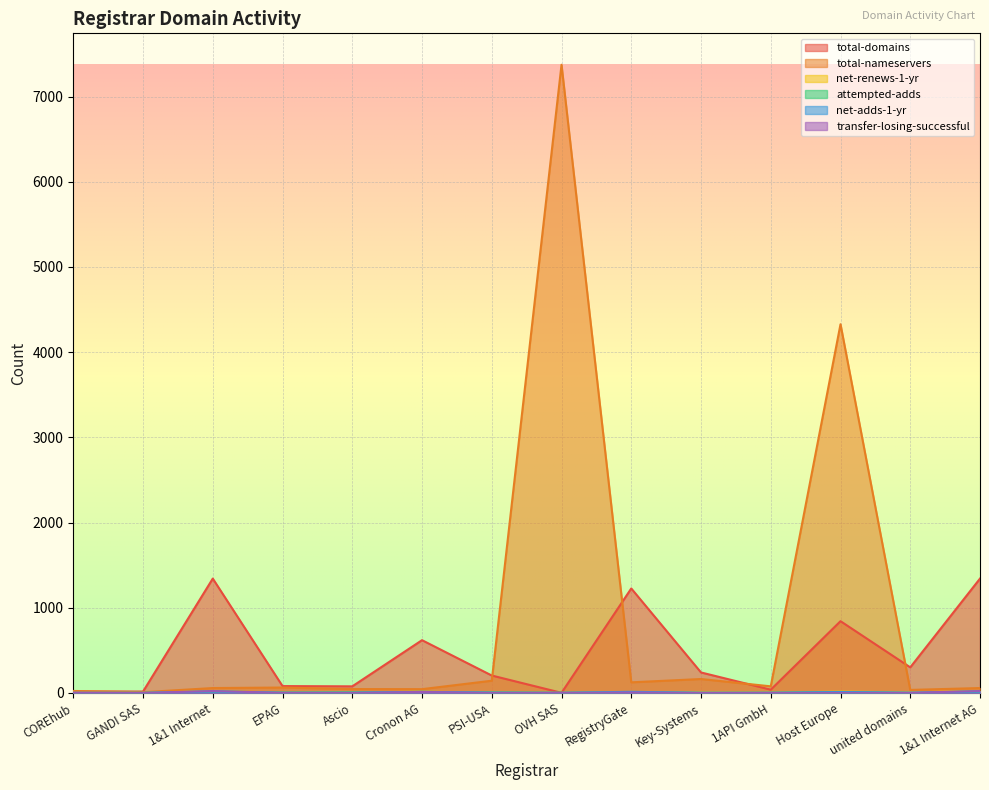

True or false: net-renews-1-yr and total-domains intersect in this chart.

False